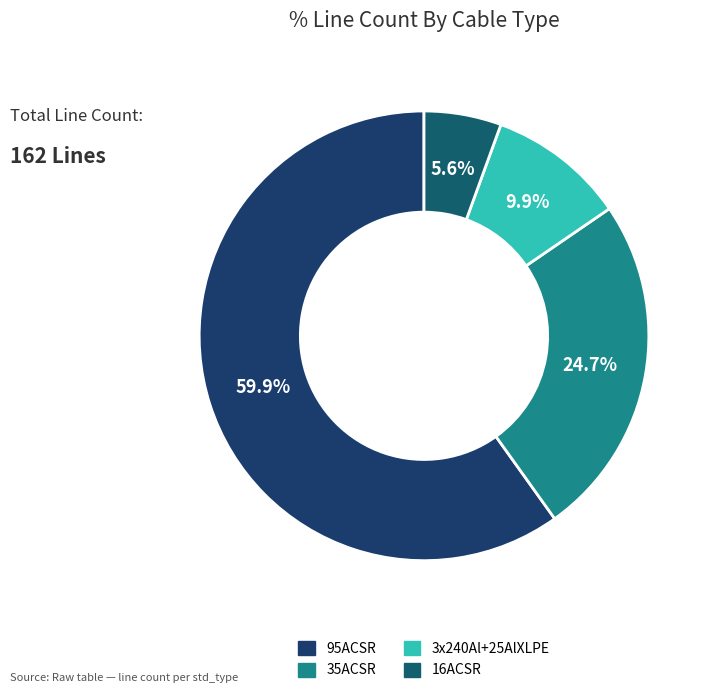

Count the number of slices in the pie.

4